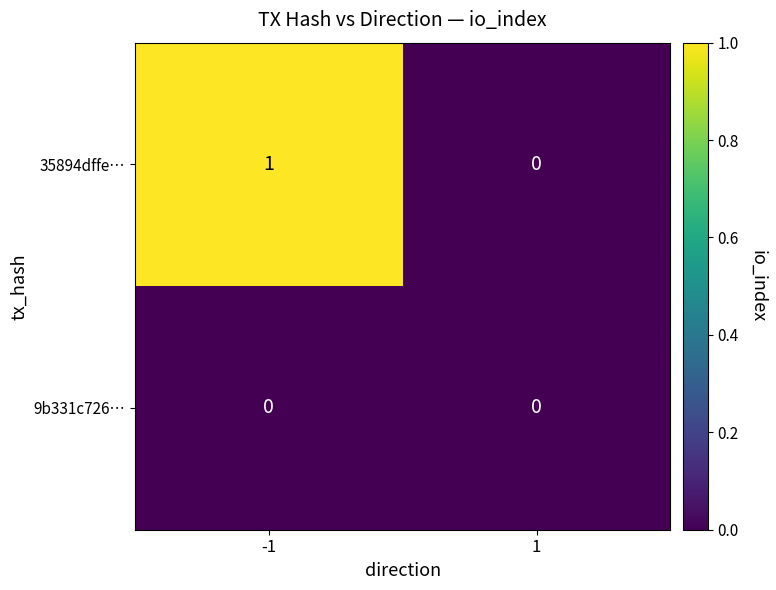

Rank the series by their maximum value, from lowest to highest.

9b331c726…, 35894dffe…